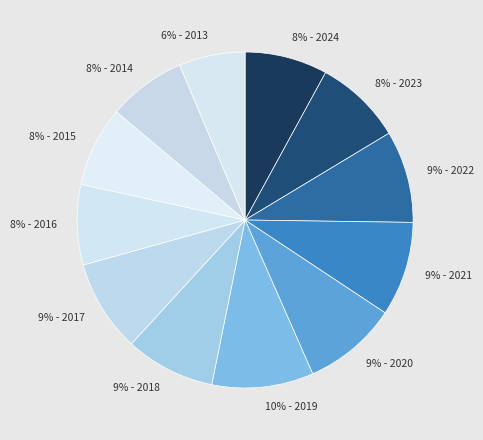

Which slice is the largest?

10% - 2019